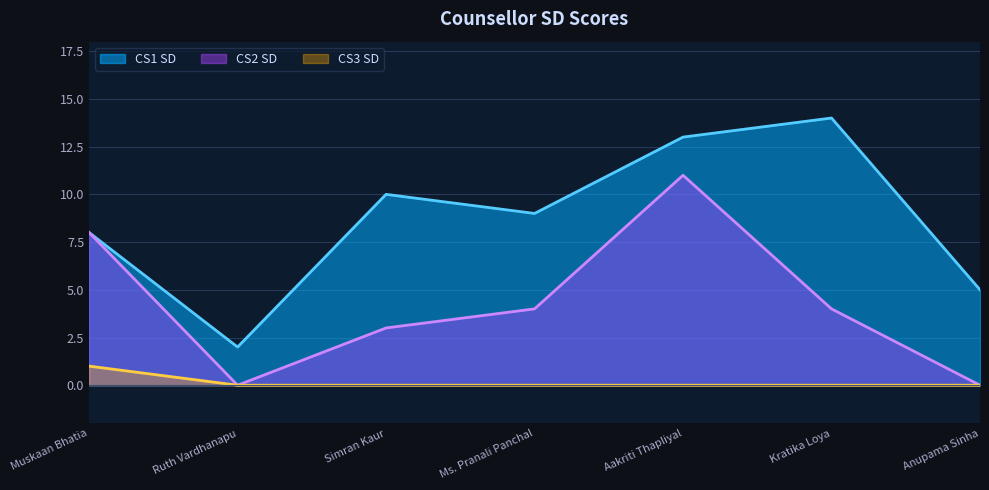

At how many categories does at least one series exceed 9?

3